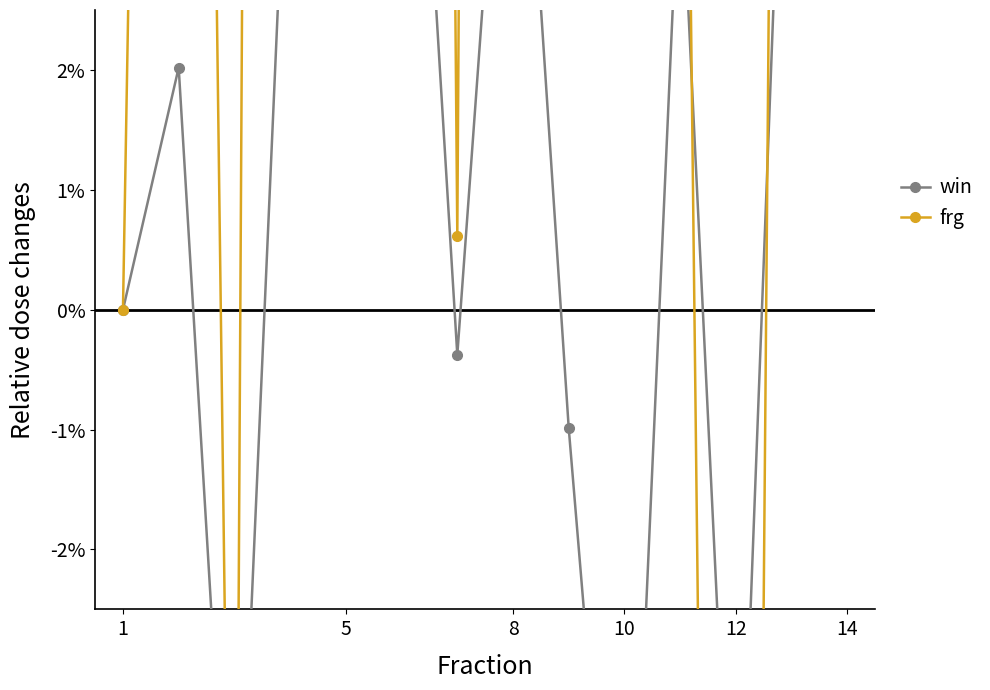

True or false: win and frg intersect in this chart.

True